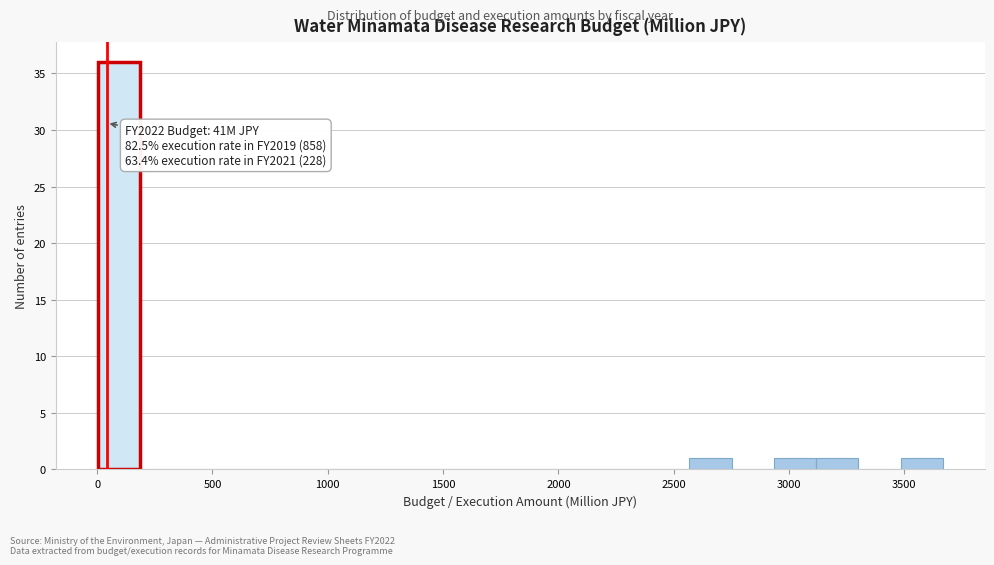

Around what value on the x-axis is the tallest bar? Give the approximate position of its centre, as read against the axis.

100